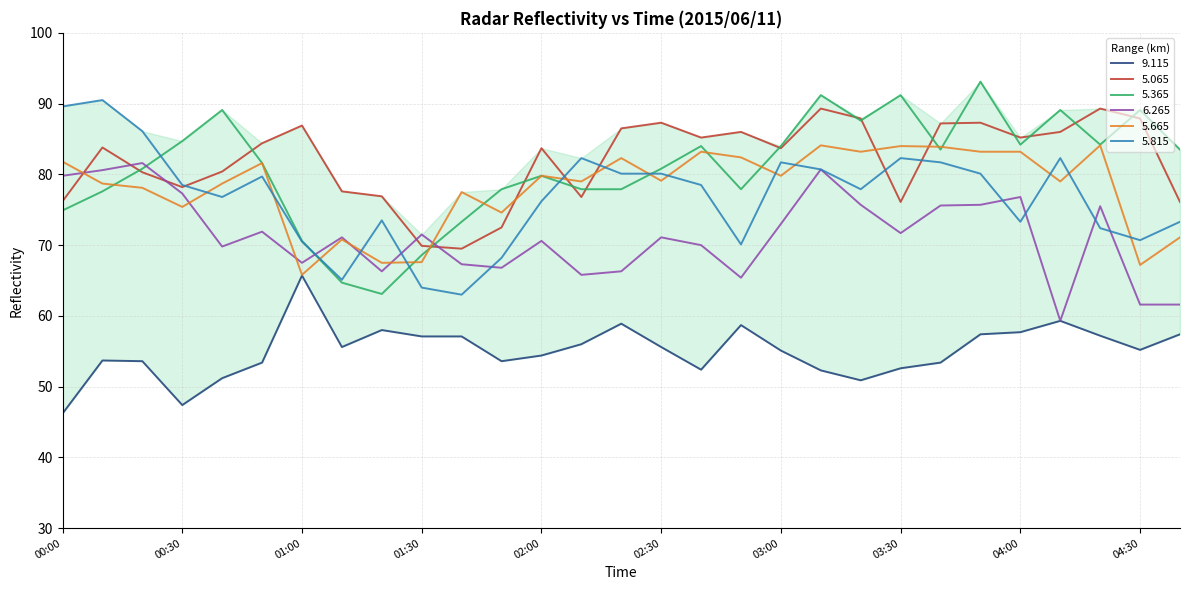

What position from the left is 03:10?

20